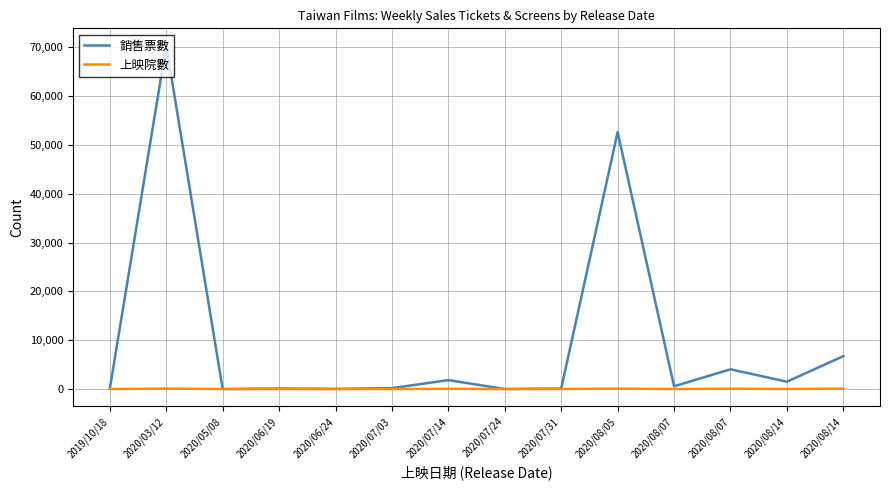

What is the sum of the 上映院數 values at 2020/08/14 and 2020/07/03?

87